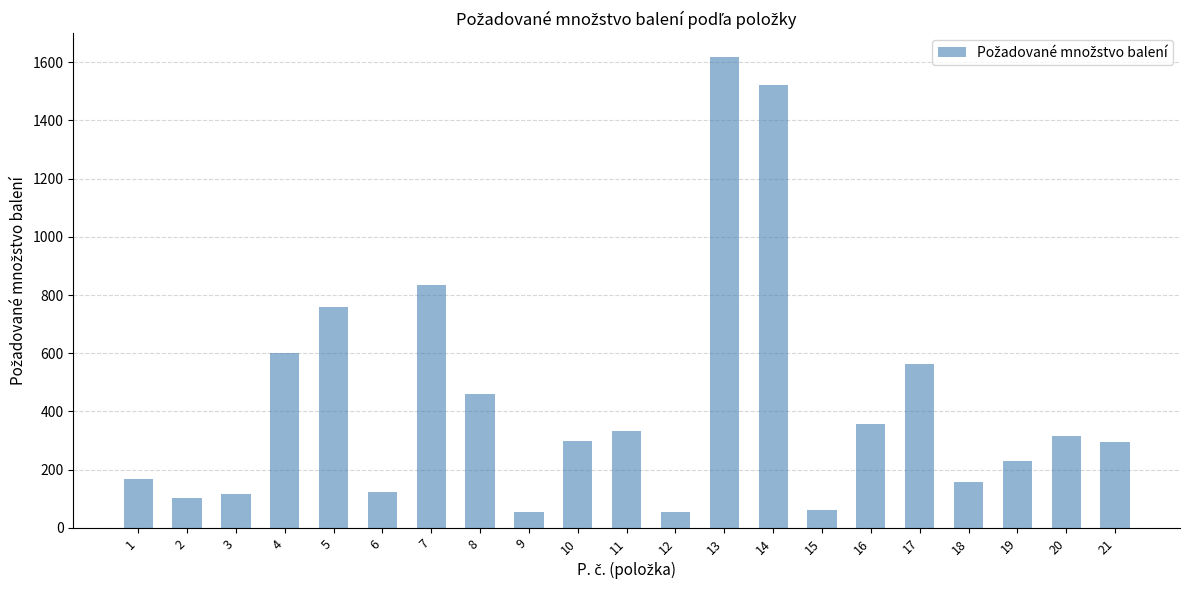

What is the greatest value displayed?

1619